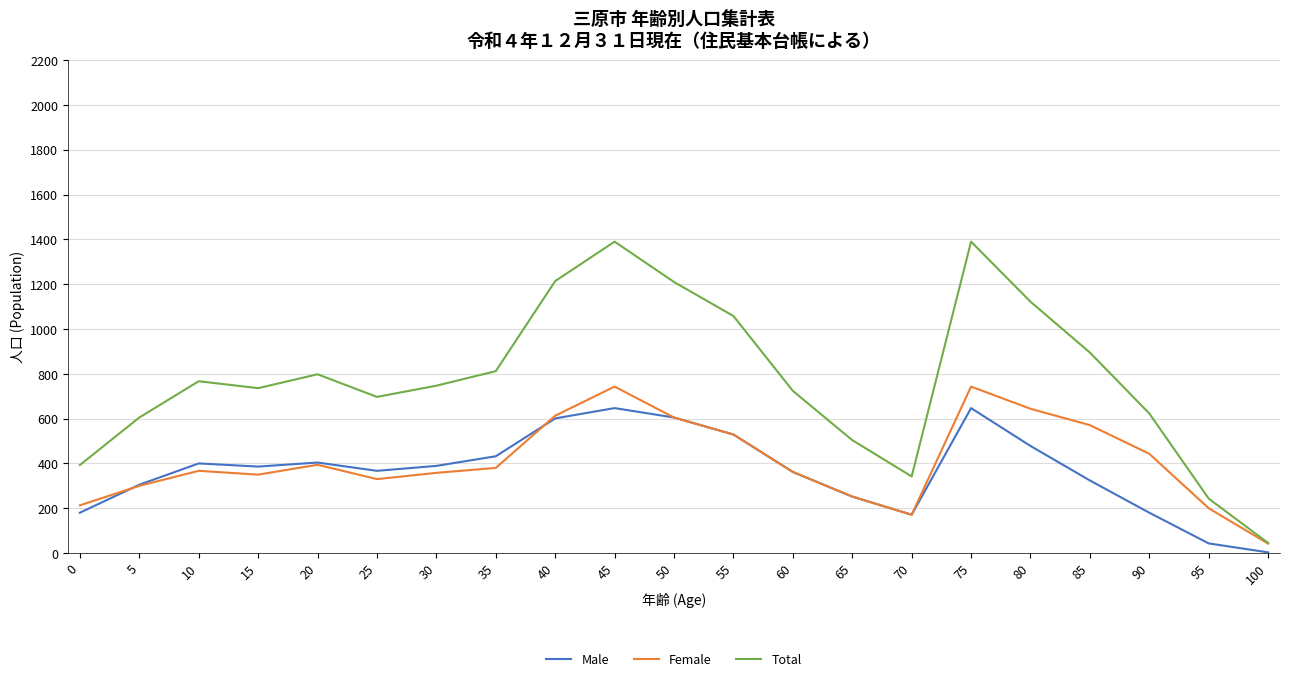

Rank the series at 35 from highest to lowest value.

Total, Male, Female